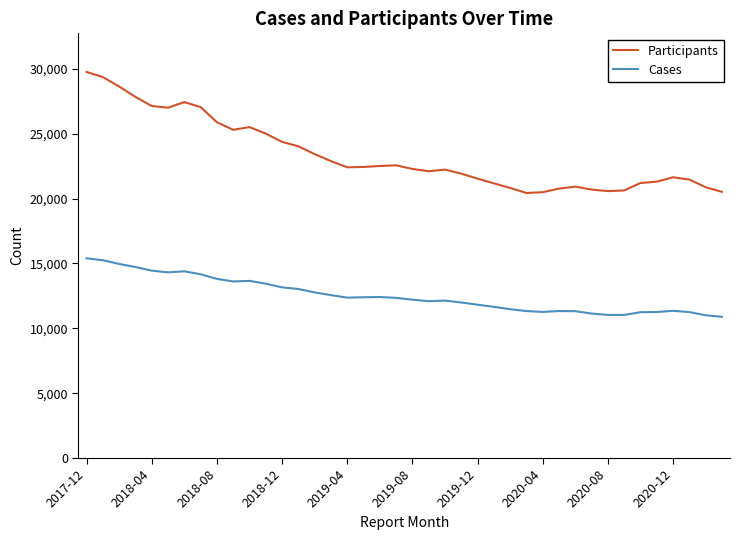

What is the lowest value of the Participants series?

20431